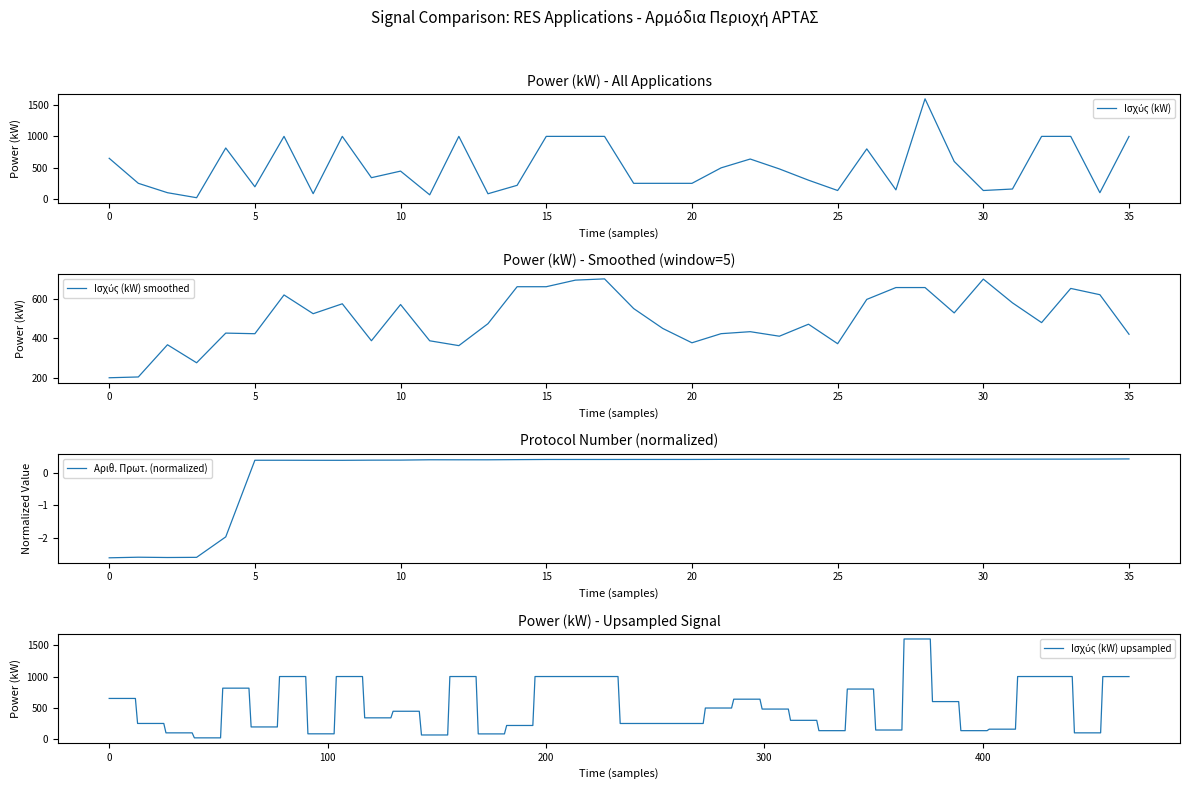

What is the value of the Ισχύς (kW) by month point at the 7th from the left?

194.4